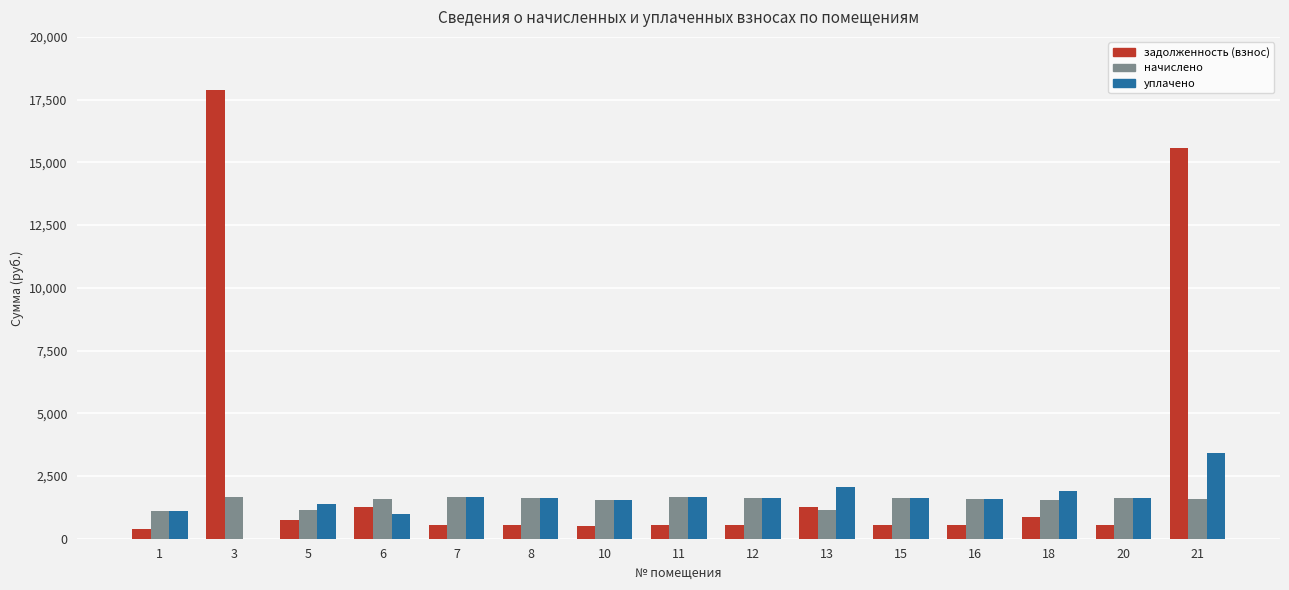

Is it true that задолженность (взнос) equals 17878.7 at 3?

True